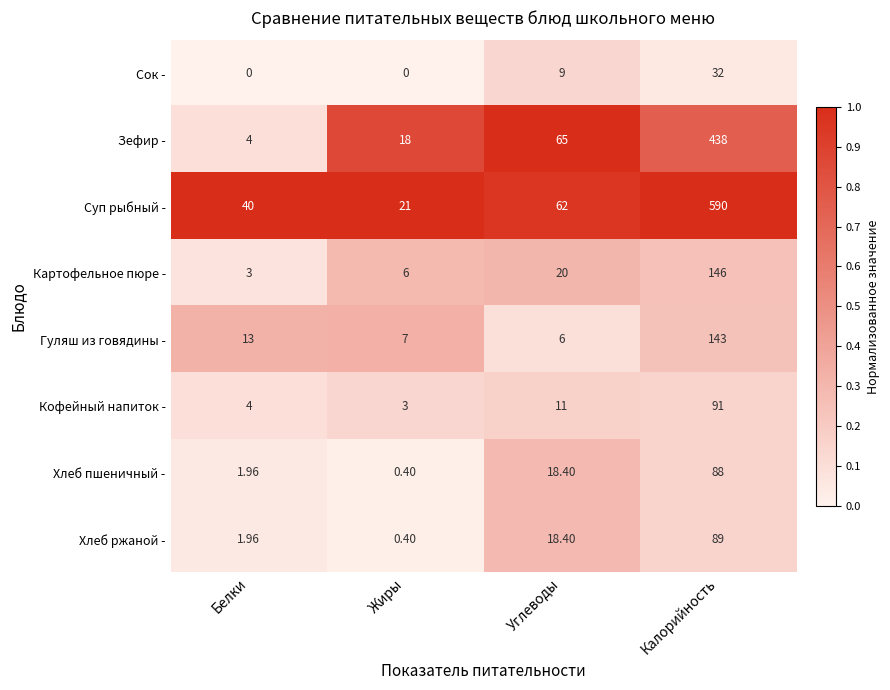

Where is Хлеб пшеничный - nearest to the value 44?

Углеводы